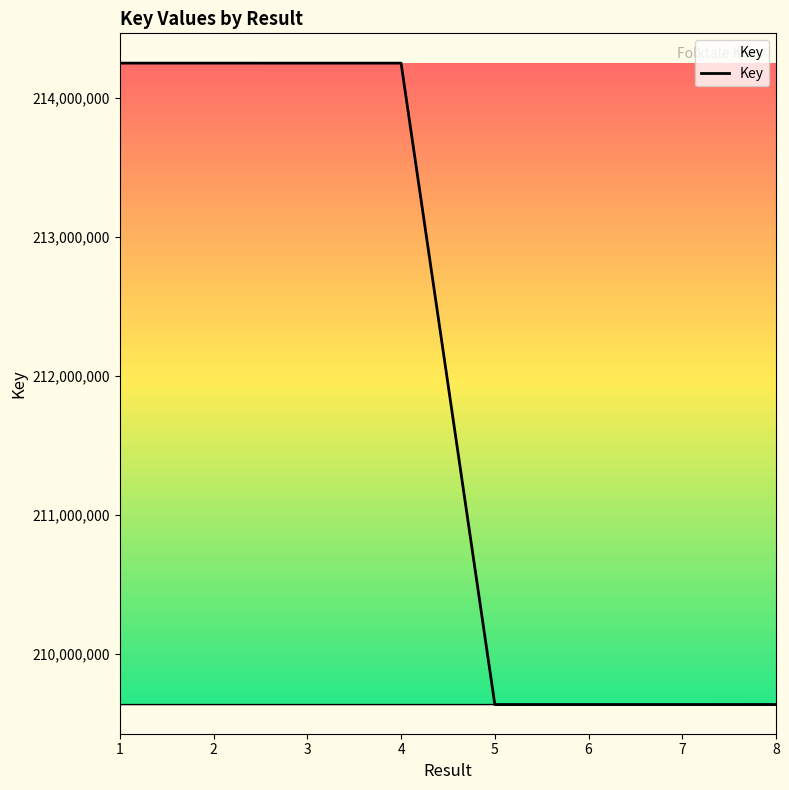

Does the chart have visible grid lines?

No